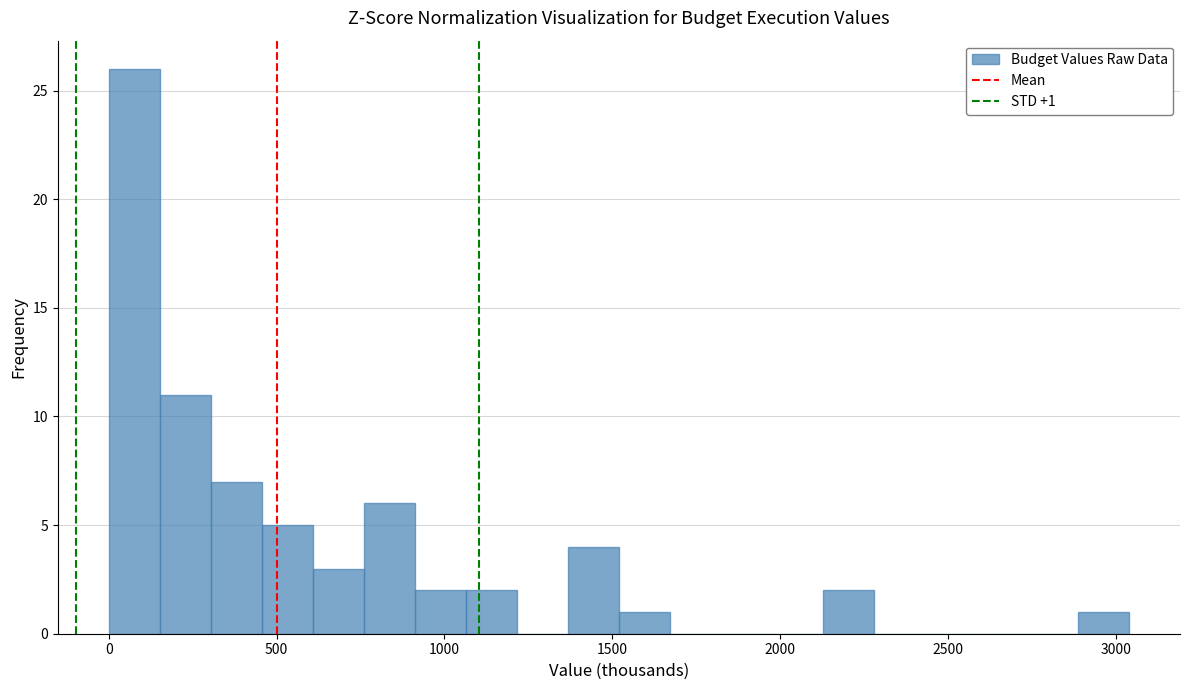

Read against the x-axis, roughly where is the centre of the tallest bar?

100